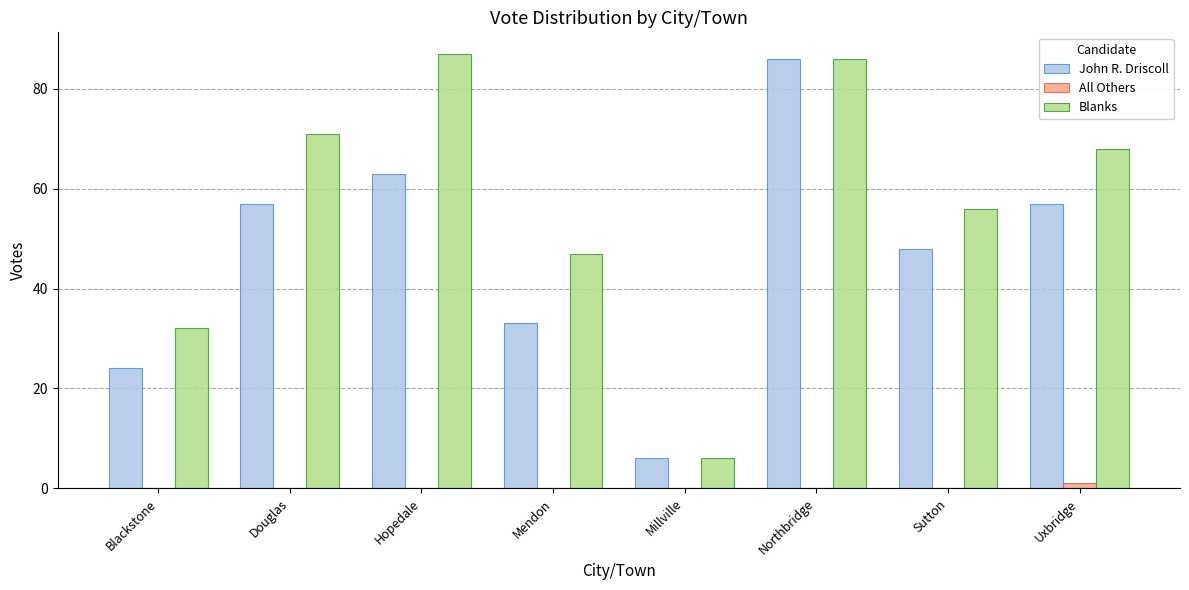

What is the sum of all John R. Driscoll values?

374